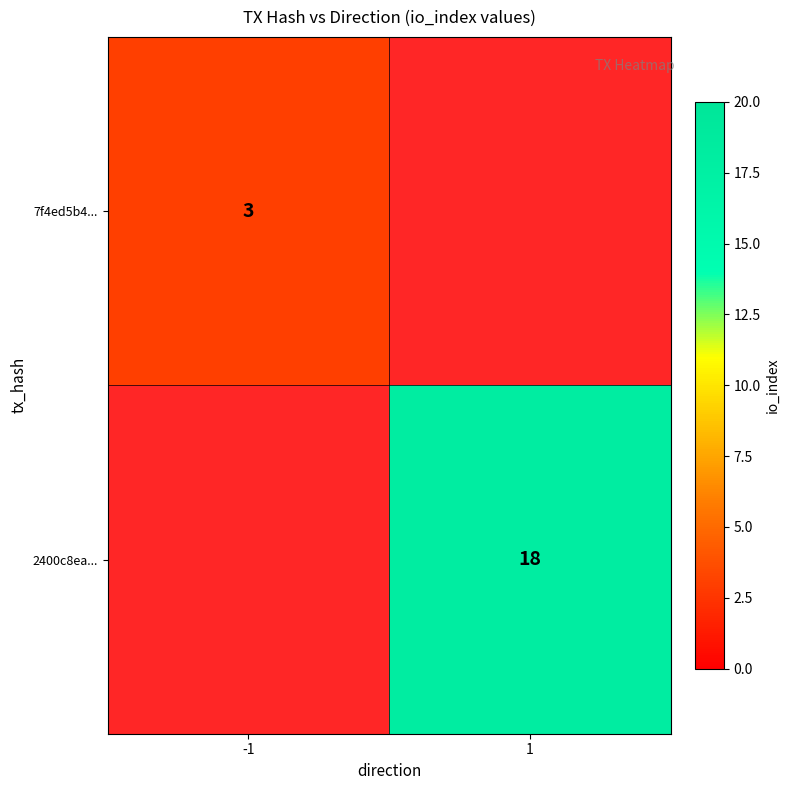

At which category does the chart reach its peak across all series?

1